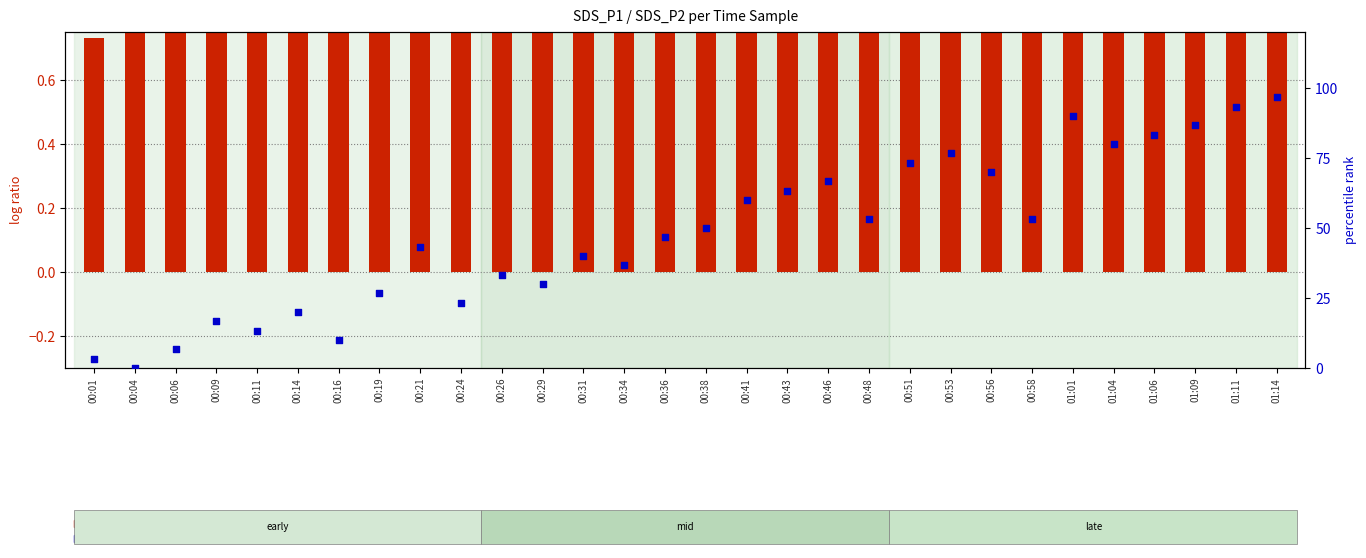

Which series contains the lowest Y value?

percentile rank within the sample